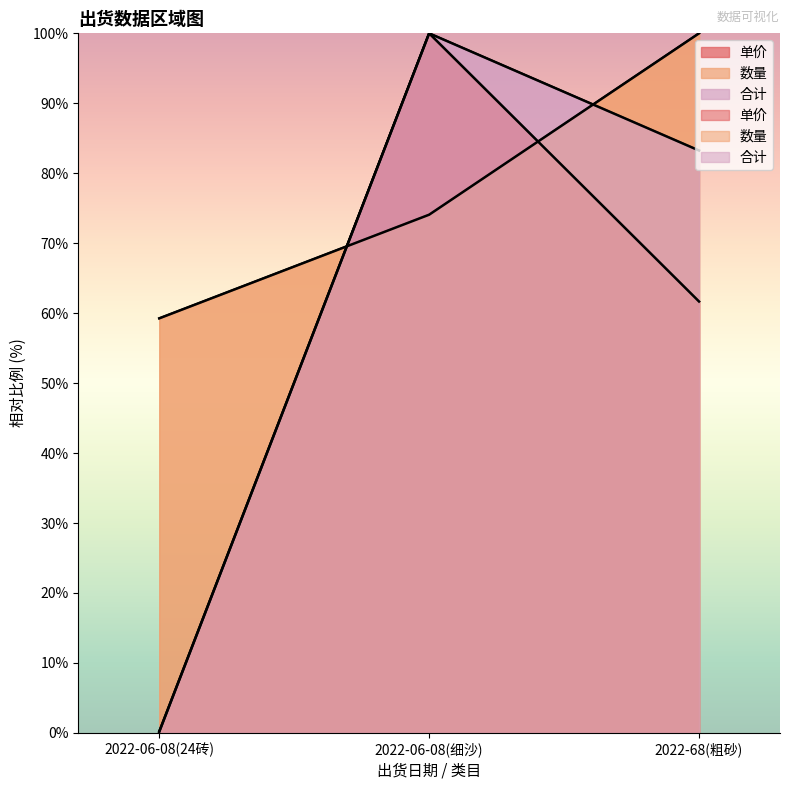

Which category has the lowest value in the 单价 series?

2022-06-08(24砖)